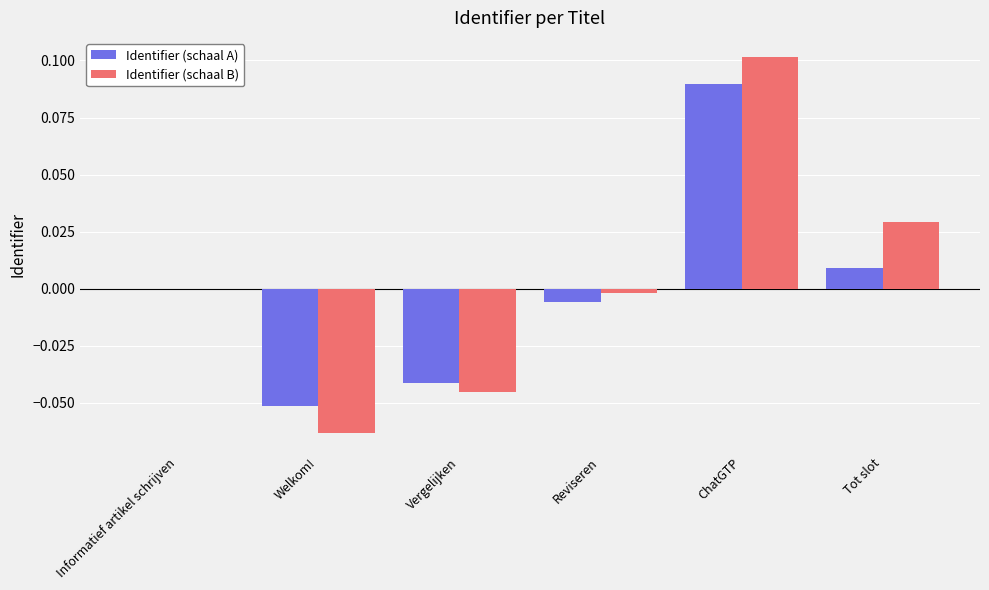

What are all the series names shown in the legend?

Identifier (schaal A), Identifier (schaal B)